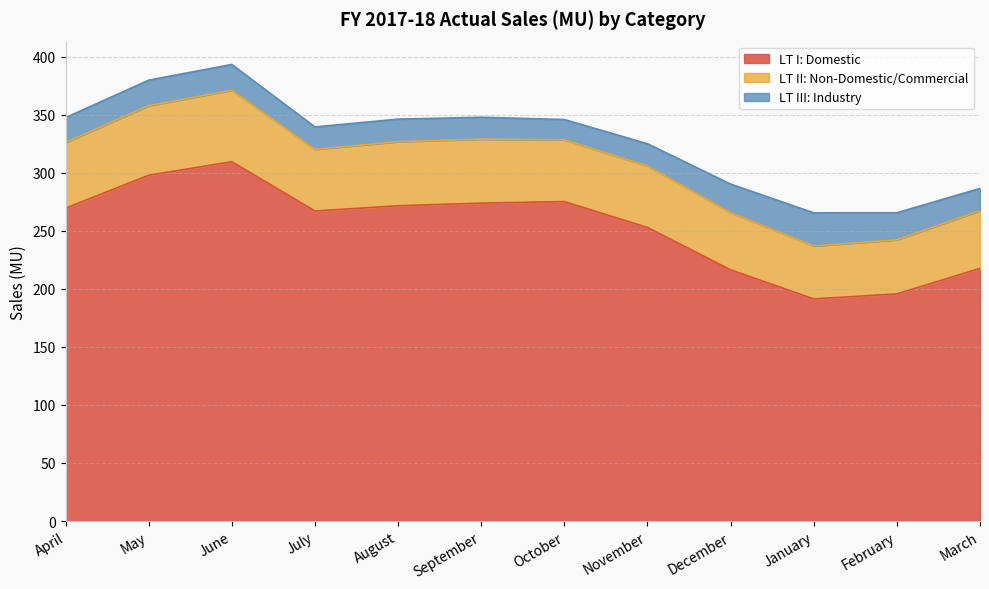

Reading left to right, transcribe all the data shown in this chart.

LT I: Domestic: April=269.5	May=297.8	June=309.5	July=267.0	August=271.6	September=273.8	October=275.1	November=252.8	December=216.3	January=191.3	February=195.6	March=217.6
LT II: Non-Domestic/Commercial: April=56.5	May=59.9	June=61.5	July=53.1	August=55.2	September=55.1	October=53.2	November=52.9	December=49.3	January=45.6	February=46.6	March=49.7
LT III: Industry: April=21.5	May=22.0	June=22.2	July=19.3	August=19.4	September=18.9	October=17.5	November=19.2	December=24.5	January=28.6	February=23.3	March=19.1